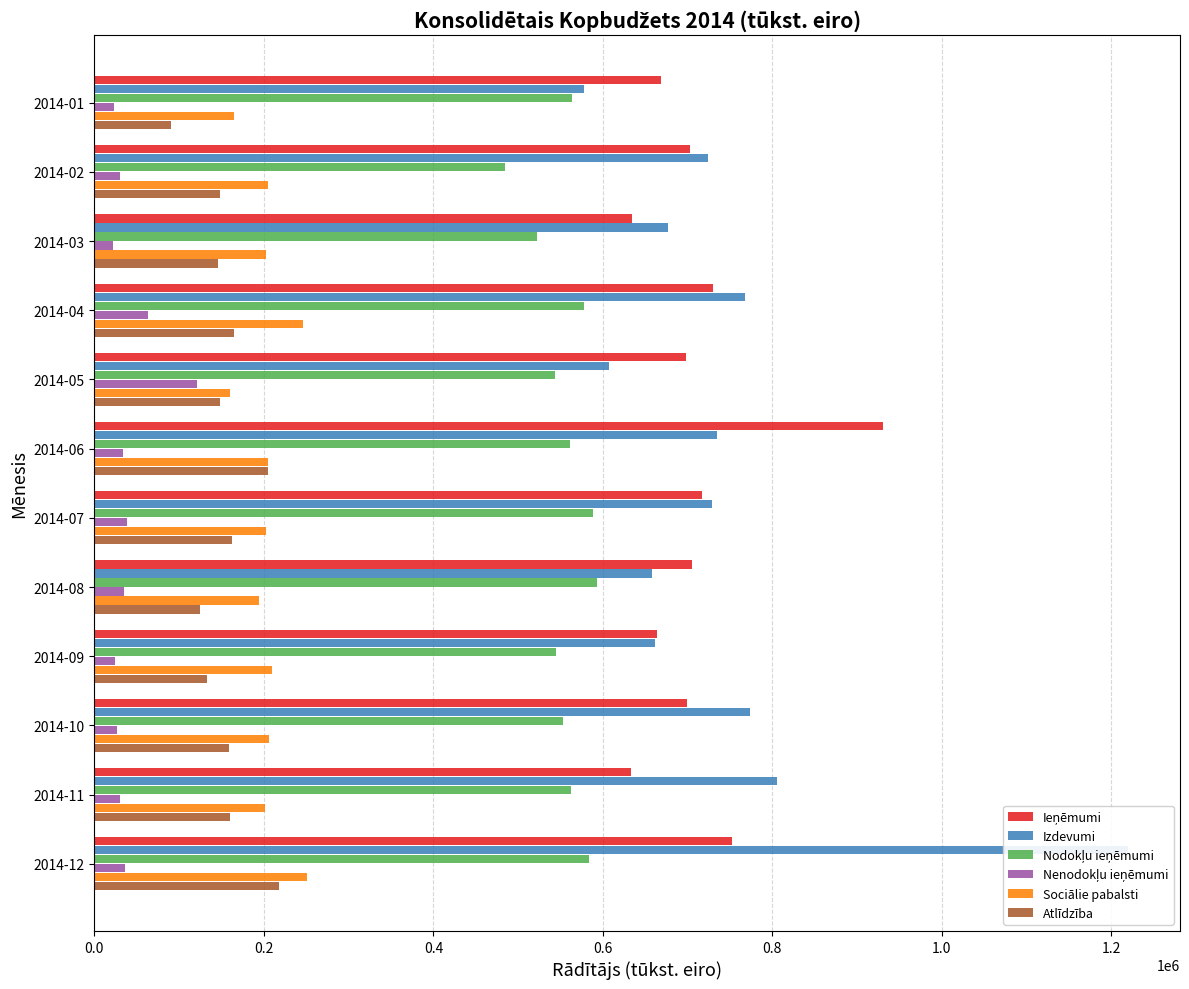

What is the average value of the Ieņēmumi series?

711325.7